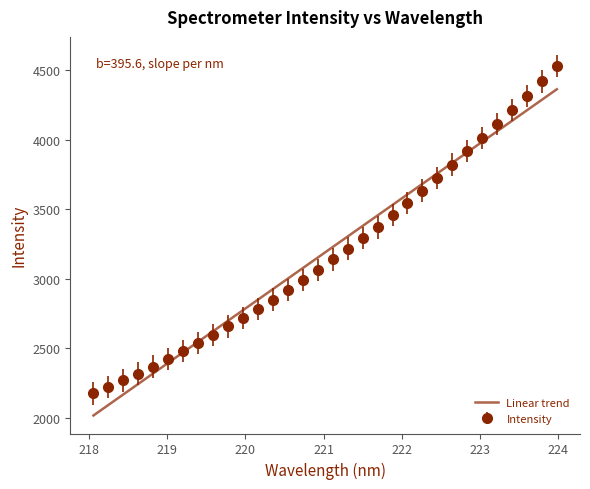

Which series has the widest spread of values?

Intensity